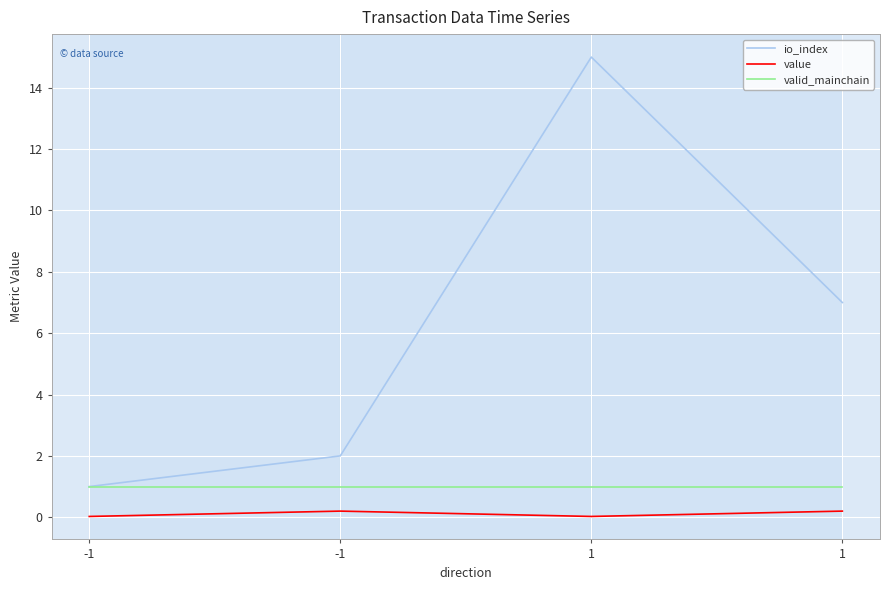

Which category has the lowest value in the valid_mainchain series?

-1